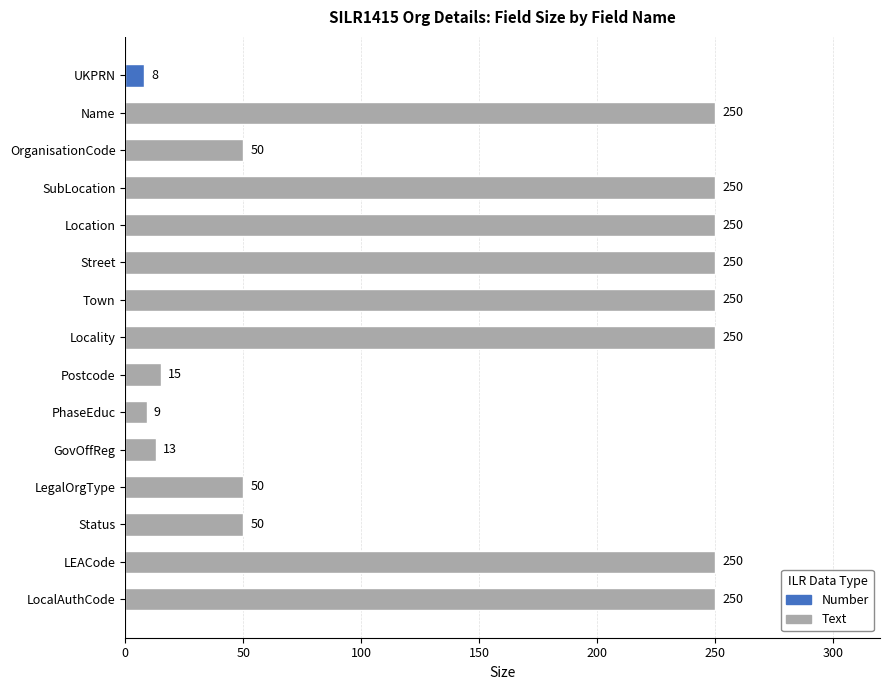

What is the ratio of the value at Town to the value at Postcode?

16.7